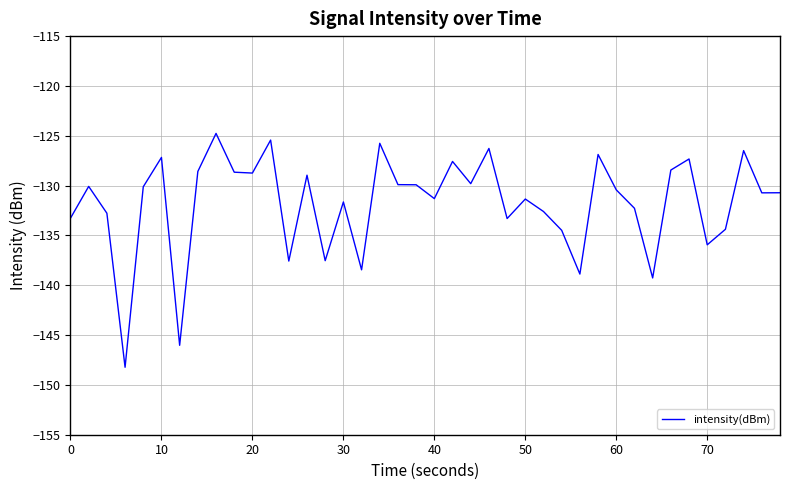

What is the greatest value displayed?

-124.8